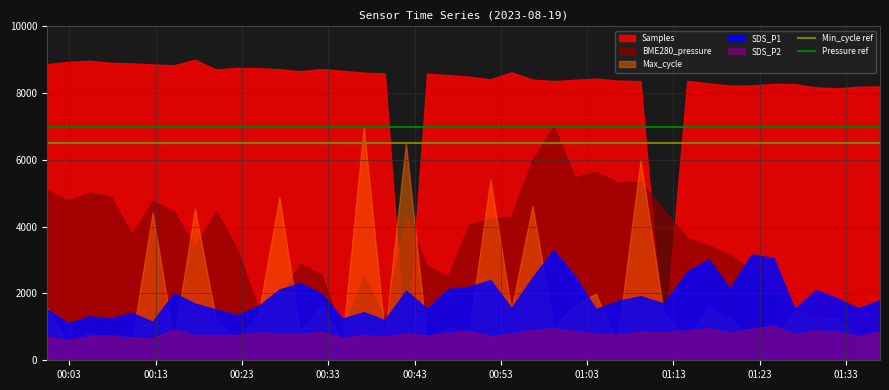

The Min_cycle ref series shows 6500 at 00:03. True or false?

True